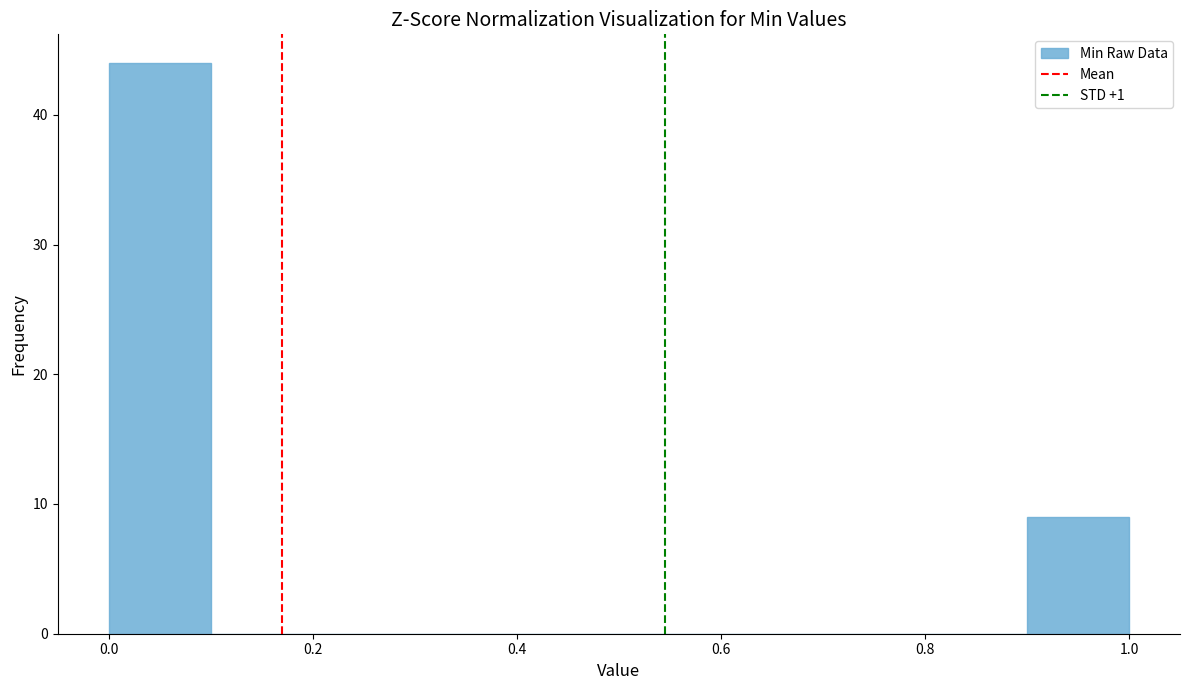

Which range on the x-axis has the tallest bar?

0.0 to 0.1